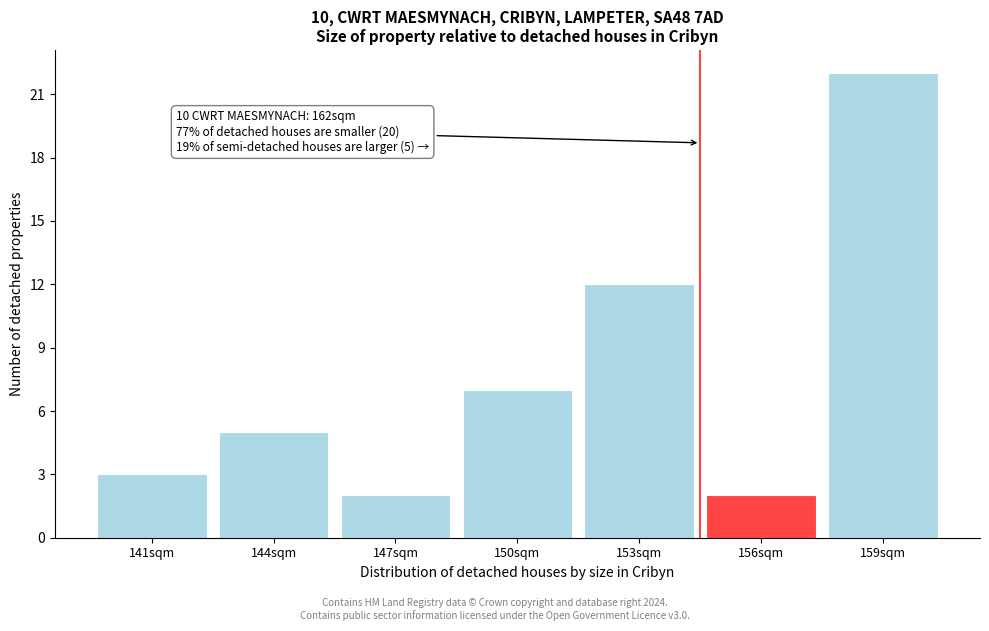

Reading left to right, what are all the values shown in this chart?

141sqm=3	144sqm=5	147sqm=2	150sqm=7	153sqm=12	156sqm=2	159sqm=22